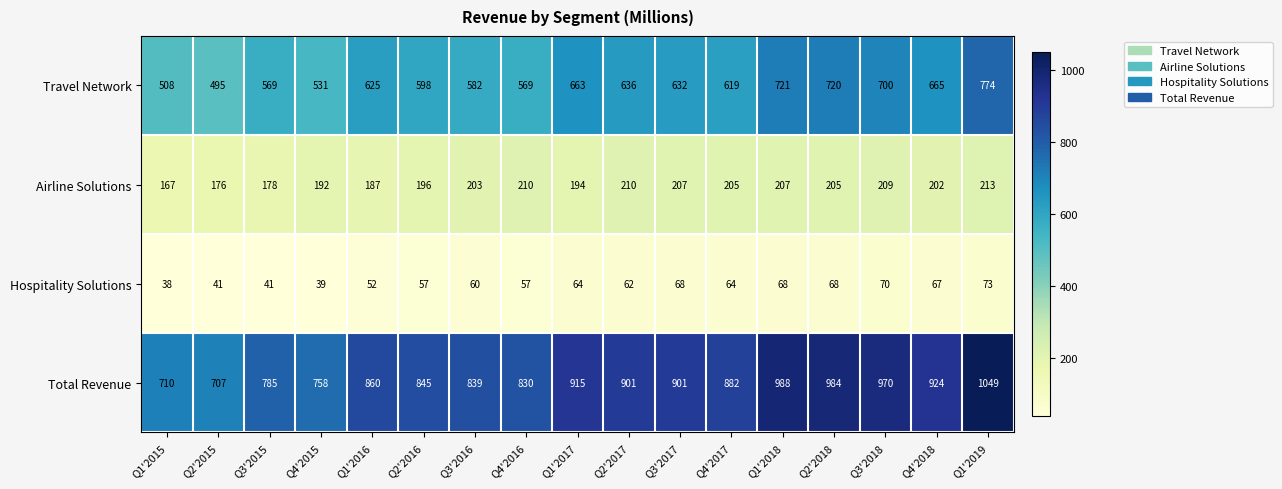

At how many categories does at least one series exceed 891?

8